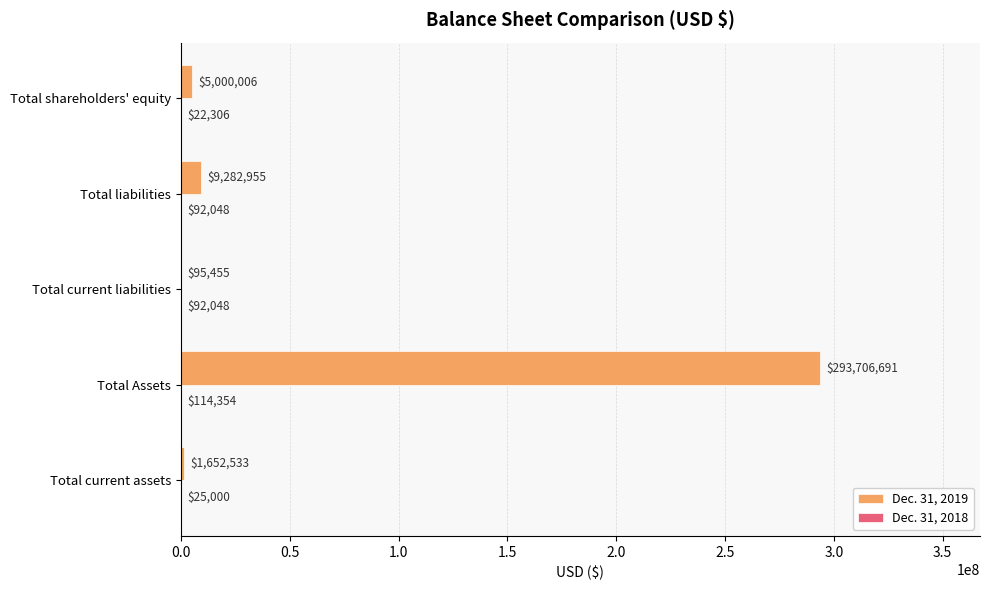

At which category is the sum across all series the highest?

Total Assets